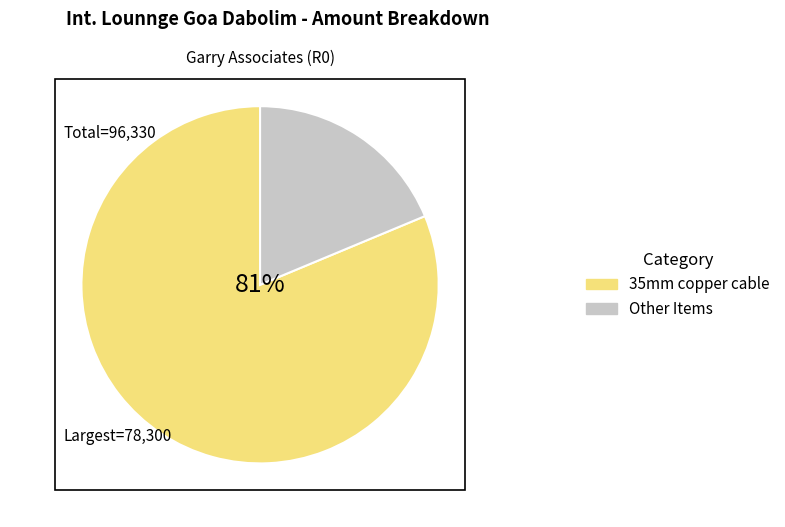

To the nearest percent, what is the average slice percentage?

50%